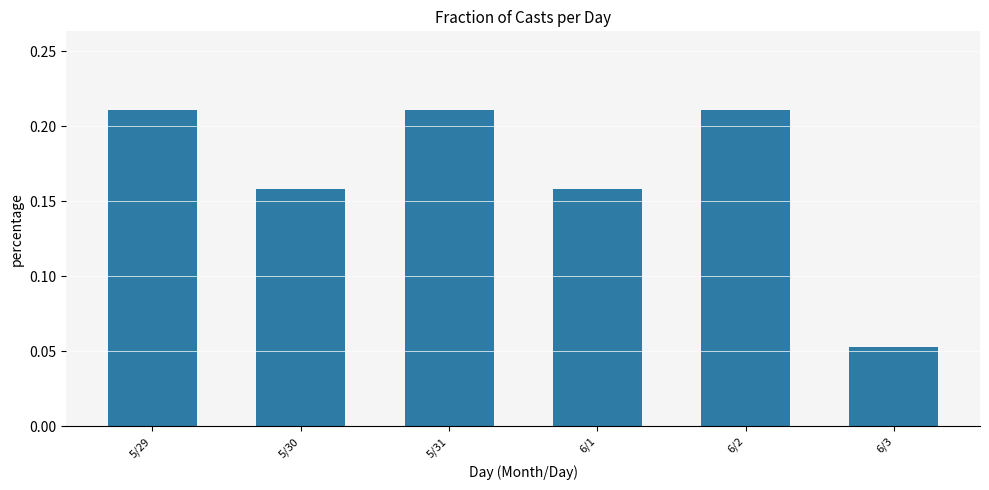

Is it true that the value at 5/29 is 0.3?

False